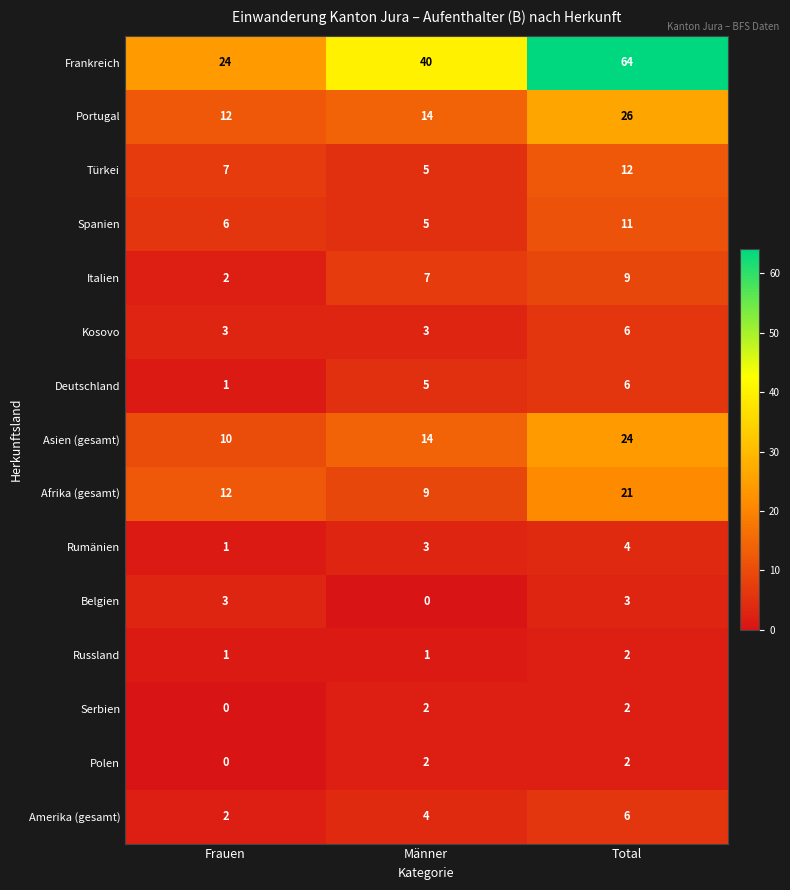

Where is Serbien nearest to the value 1?

Frauen